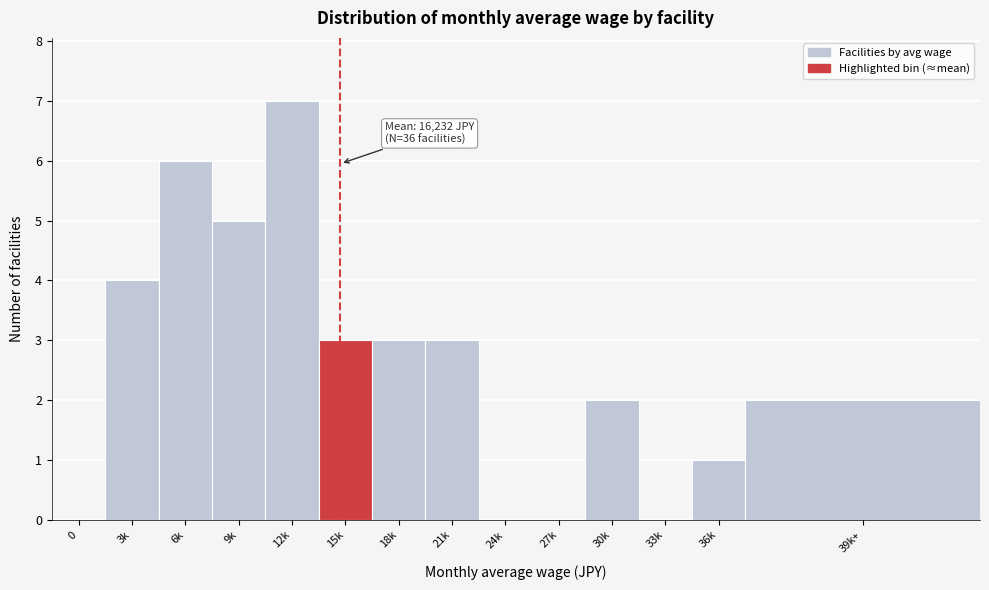

Reading right to left, what are all the values shown in this chart?

39k+=2	36k=1	33k=0	30k=2	27k=0	24k=0	21k=3	18k=3	15k=3	12k=7	9k=5	6k=6	3k=4	0=0